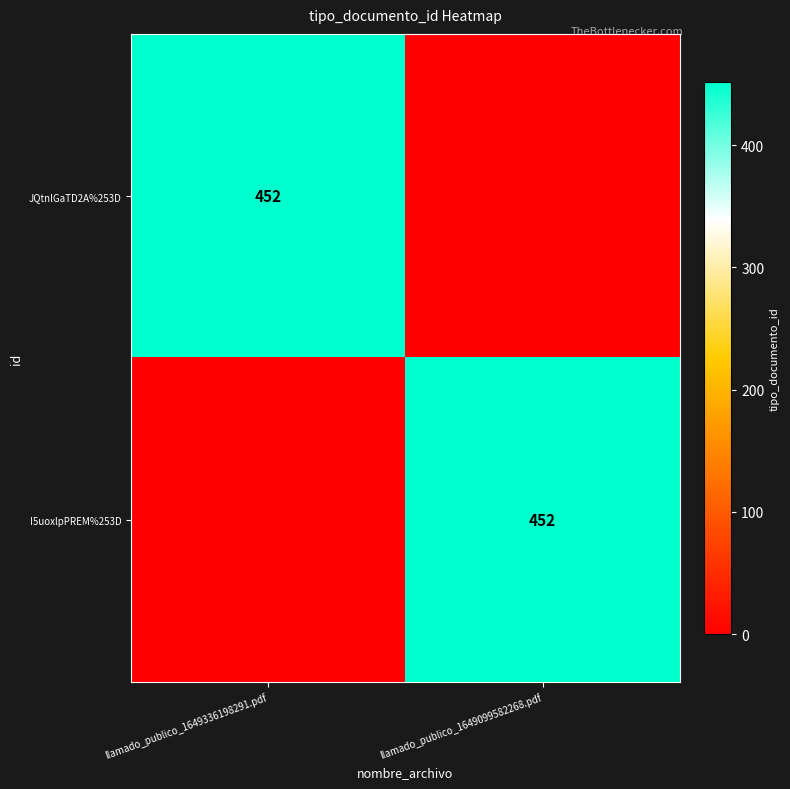

True or false: JQtnlGaTD2A%253D has a value of 709 at llamado_publico_1649336198291.pdf.

False